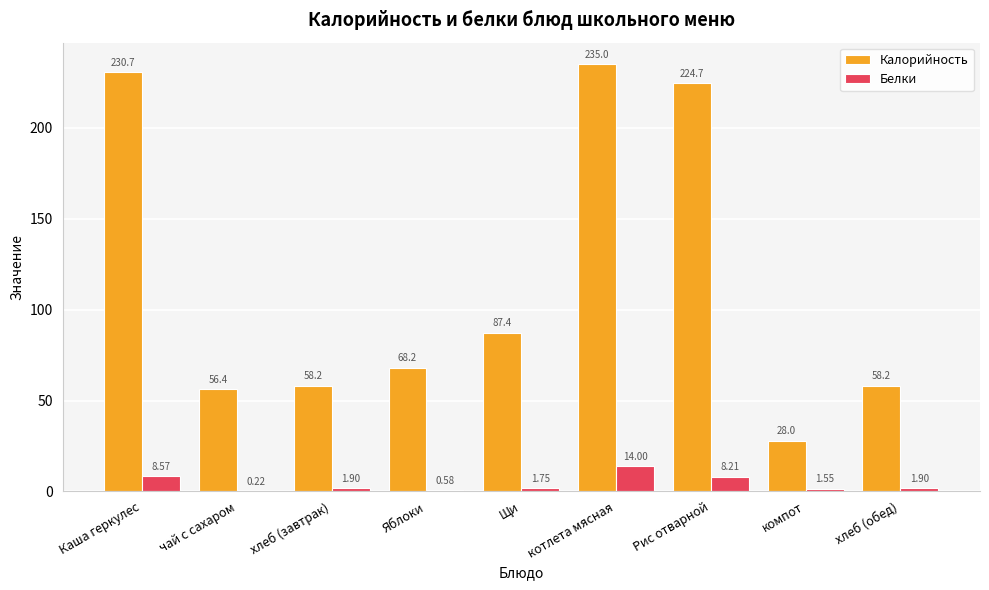

Where does the Калорийность series first go above 68?

Каша геркулес